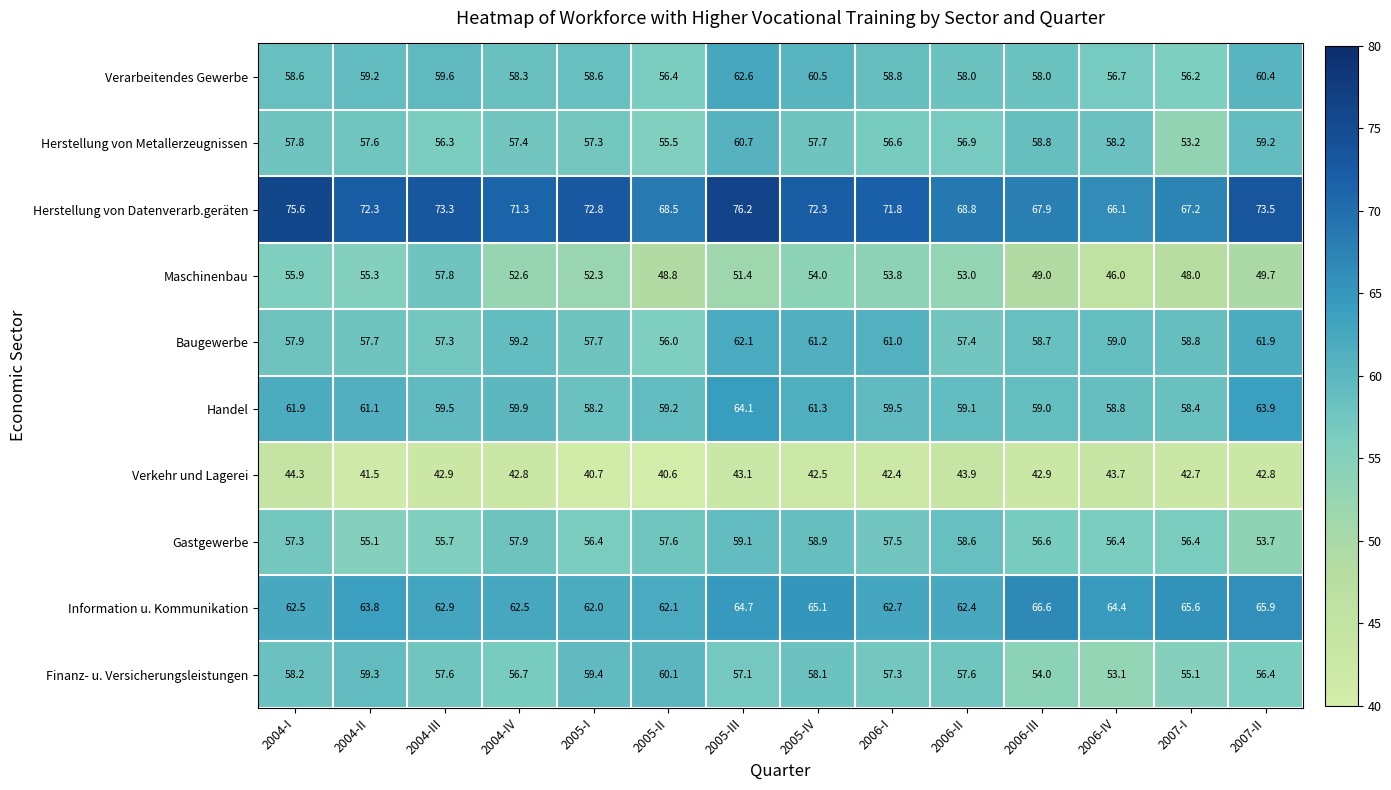

Is it true that Information u. Kommunikation equals 62.1 at 2005-II?

True